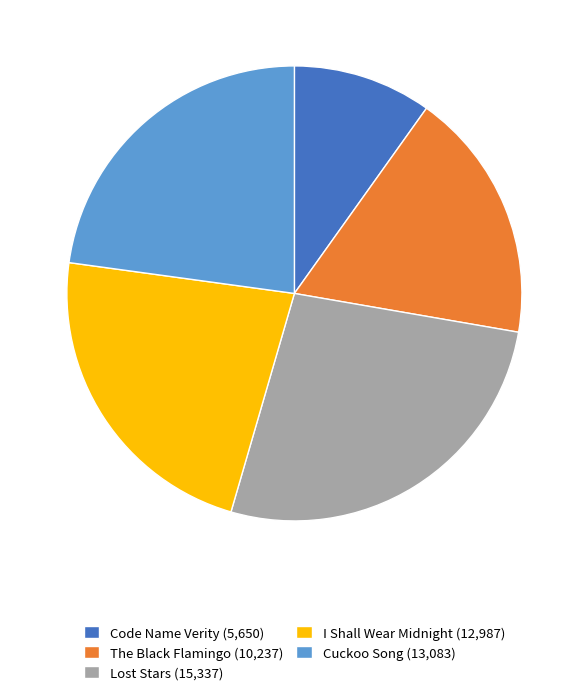

Is there any slice that represents more than half of the pie?

No